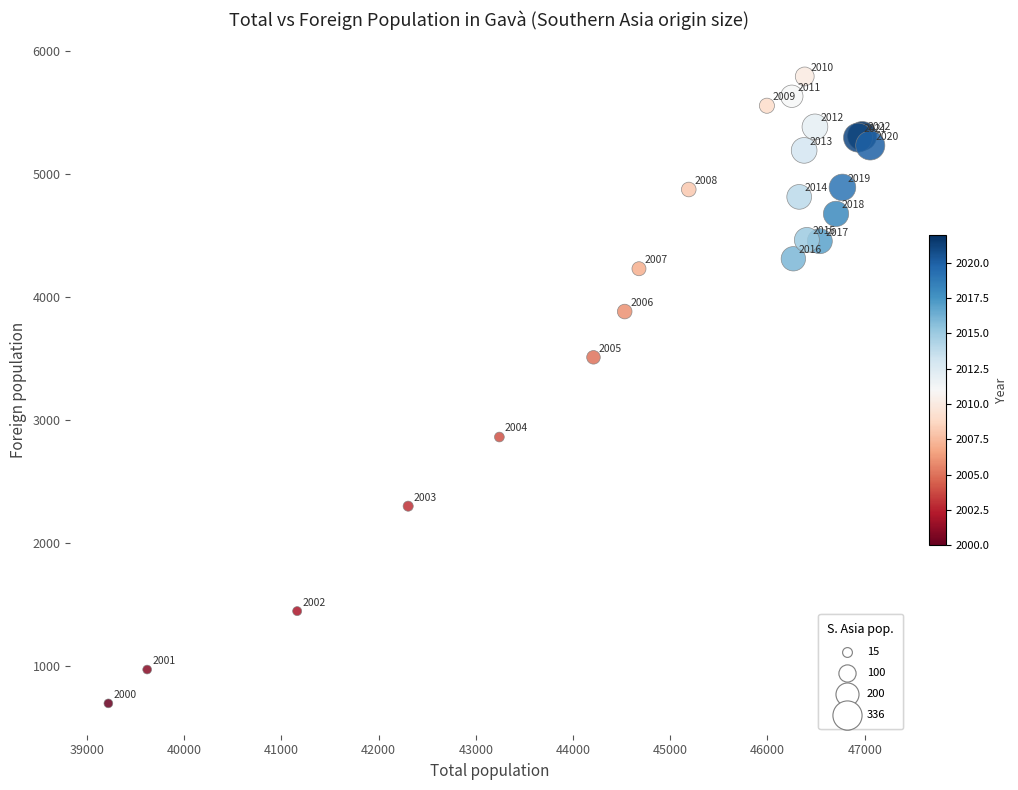

What Y value in the scatter plot is closest to 3246?

3511